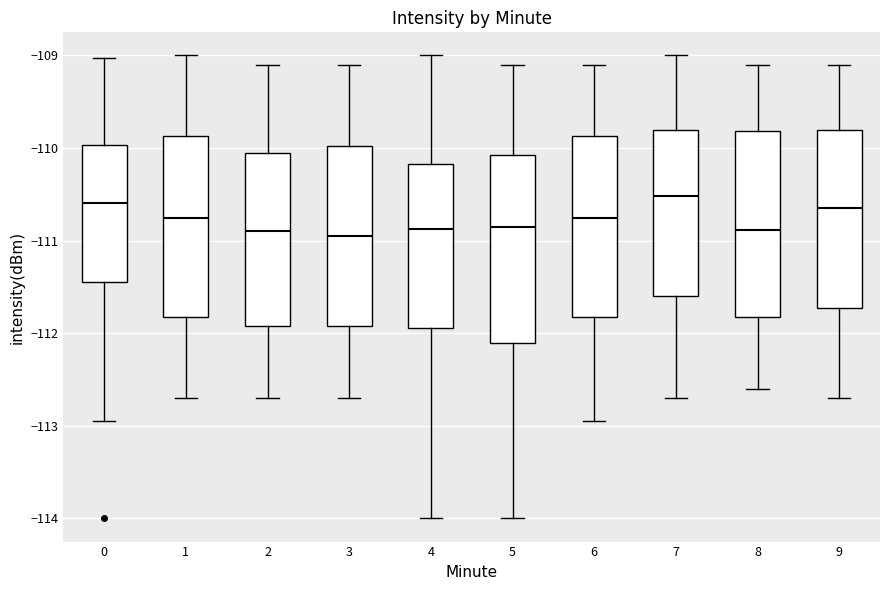

Reading left to right, transcribe this box plot: for each box, give where its median line is, the range the box spans, and where its two whiskers end, as read against the y-axis. The values are not printed on the chart, so give them approximately, as read against the axis.

0: median -110.6, box -111.4 to -110.0, whiskers -112.9 to -109.0
1: median -110.7, box -111.8 to -109.9, whiskers -112.7 to -109.0
2: median -110.9, box -111.9 to -110.0, whiskers -112.7 to -109.1
3: median -110.9, box -111.9 to -110.0, whiskers -112.7 to -109.1
4: median -110.9, box -111.9 to -110.2, whiskers -114.0 to -109.0
5: median -110.8, box -112.1 to -110.1, whiskers -114.0 to -109.1
6: median -110.7, box -111.8 to -109.9, whiskers -112.9 to -109.1
7: median -110.5, box -111.6 to -109.8, whiskers -112.7 to -109.0
8: median -110.9, box -111.8 to -109.8, whiskers -112.6 to -109.1
9: median -110.6, box -111.7 to -109.8, whiskers -112.7 to -109.1